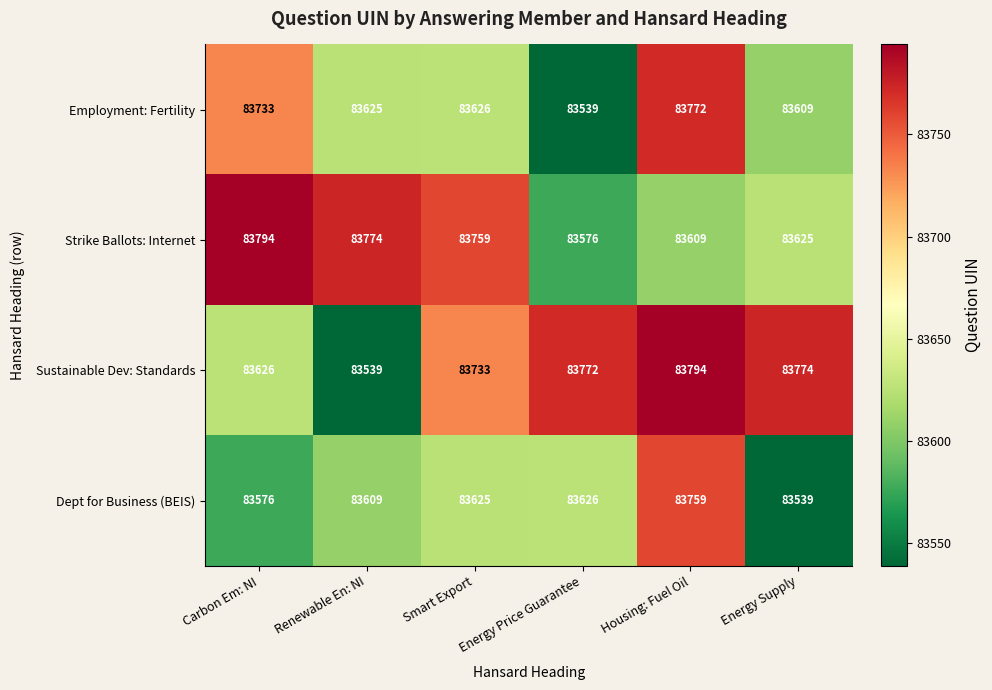

List the labels in order of Strike Ballots: Internet value, largest first.

Carbon Em: NI, Renewable En: NI, Smart Export, Energy Supply, Housing: Fuel Oil, Energy Price Guarantee